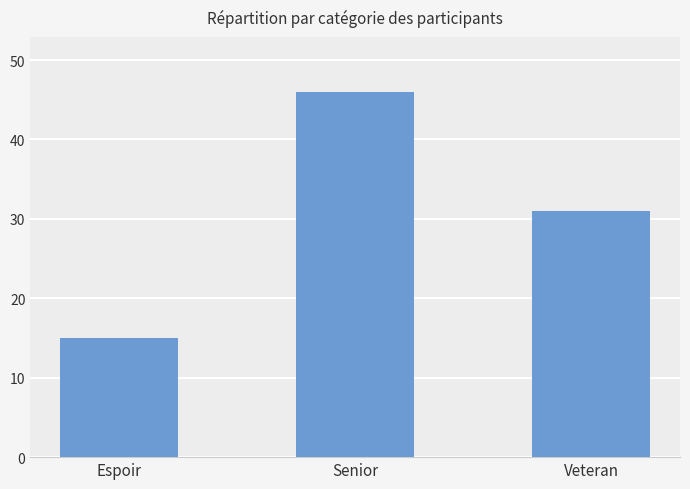

List the labels in order of value, smallest first.

Espoir, Veteran, Senior